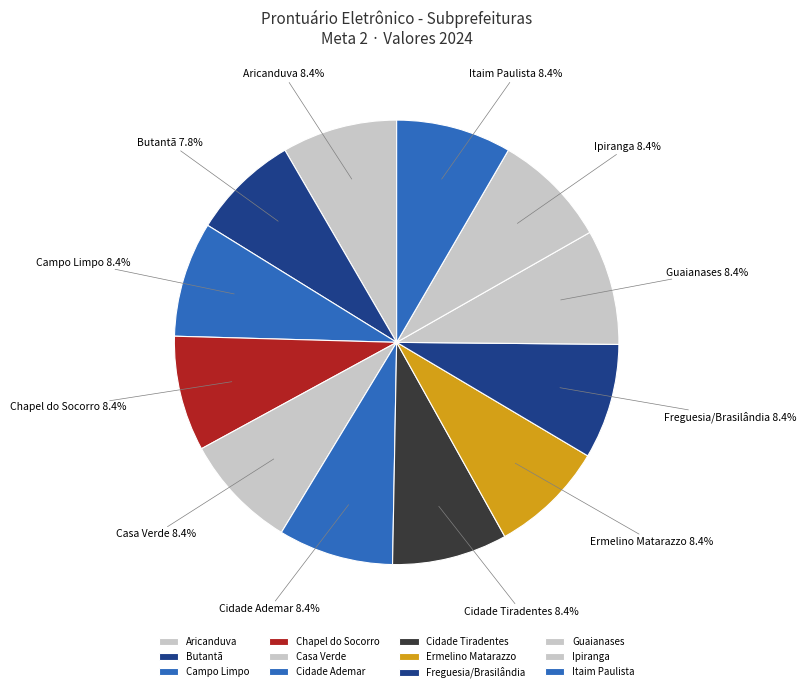

How much of the chart is everything except Chapel do Socorro?

91.6%